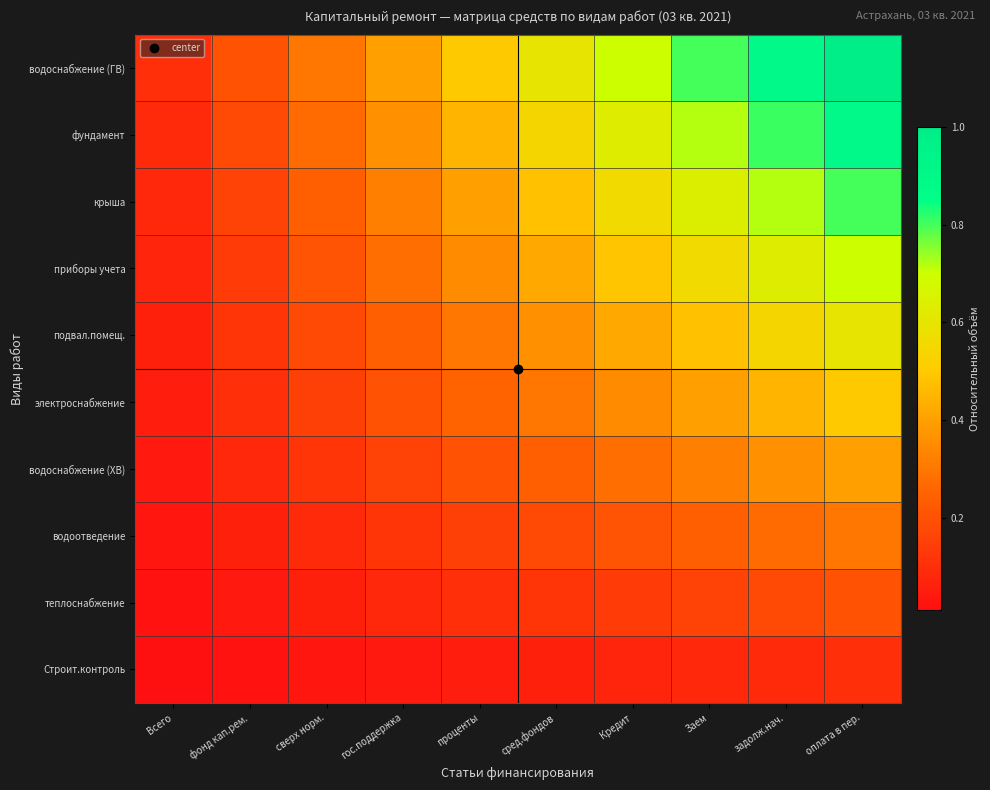

Count the number of data series in this chart.

10